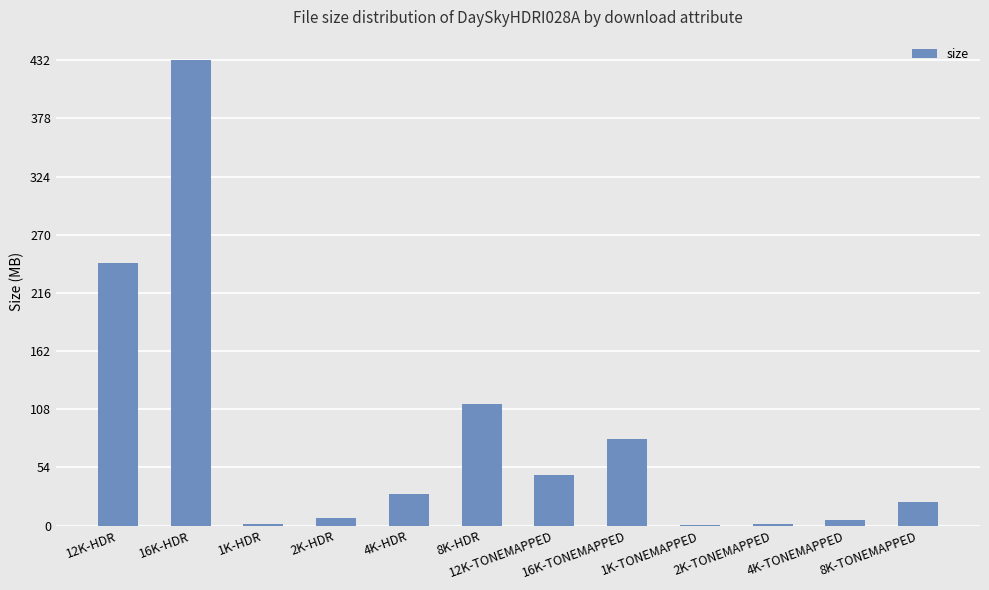

List the labels in order of value, smallest first.

1K-TONEMAPPED, 2K-TONEMAPPED, 1K-HDR, 4K-TONEMAPPED, 2K-HDR, 8K-TONEMAPPED, 4K-HDR, 12K-TONEMAPPED, 16K-TONEMAPPED, 8K-HDR, 12K-HDR, 16K-HDR